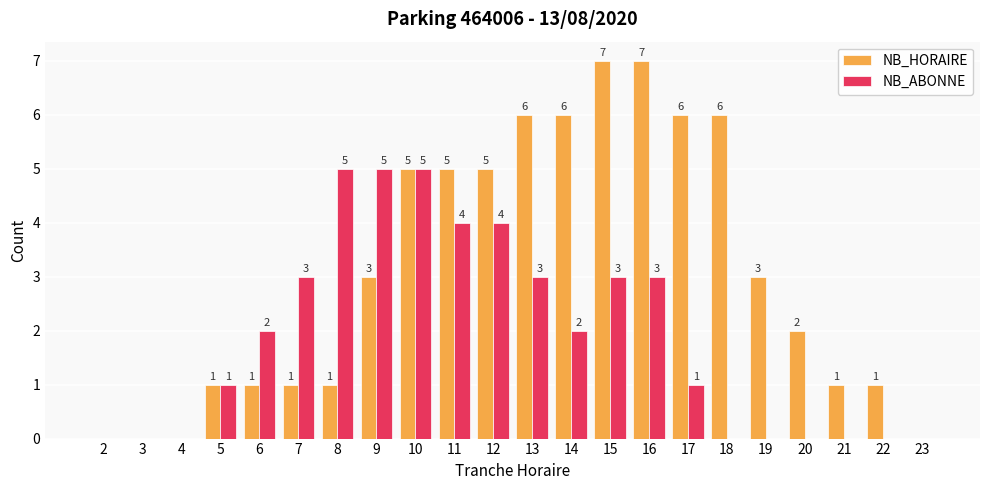

What is the sum of the NB_HORAIRE values at 6 and 7?

2